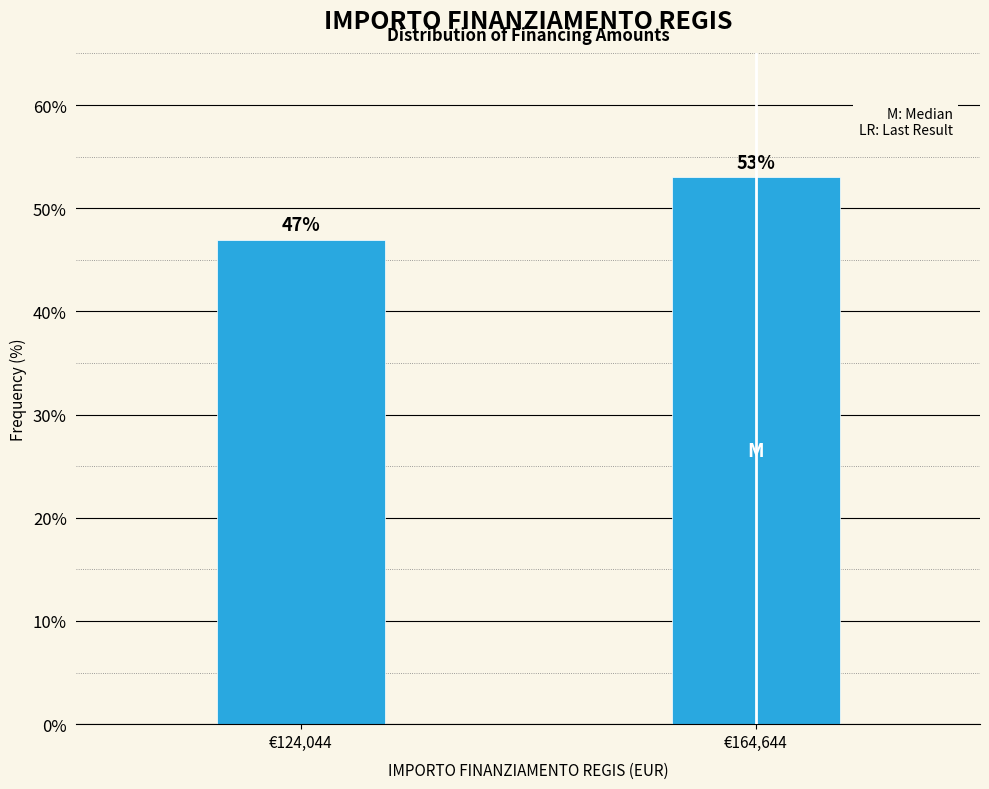

Reading left to right, list all the values displayed in this chart.

47.0	53.0